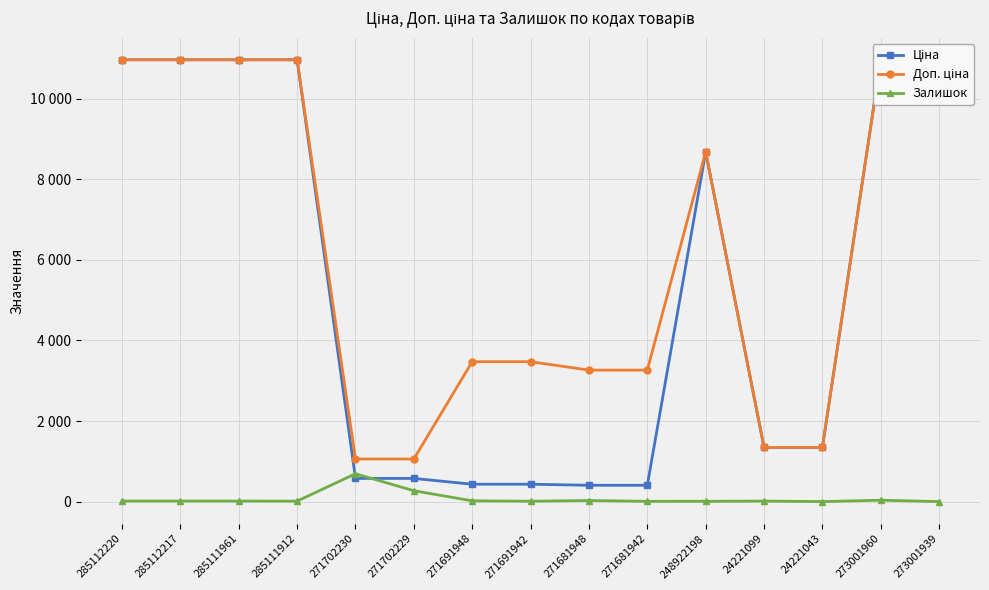

At which category does Доп. ціна reach its first local peak?

248922198